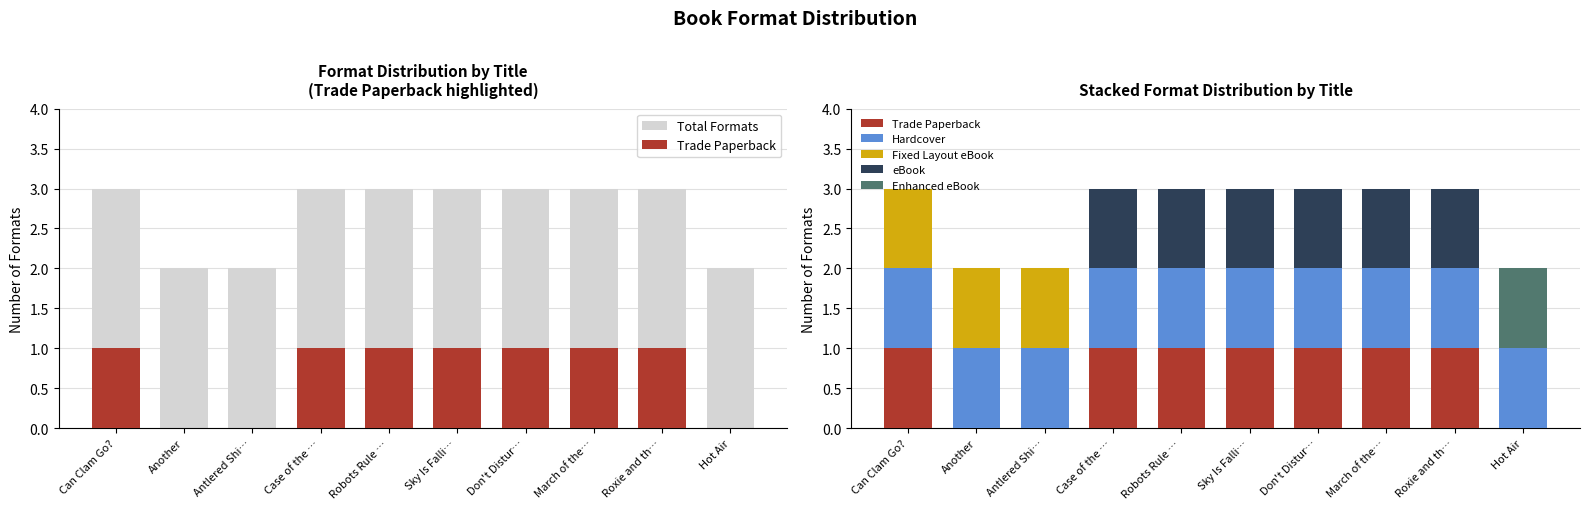

What is the spread (max minus min) of values at Another?

2